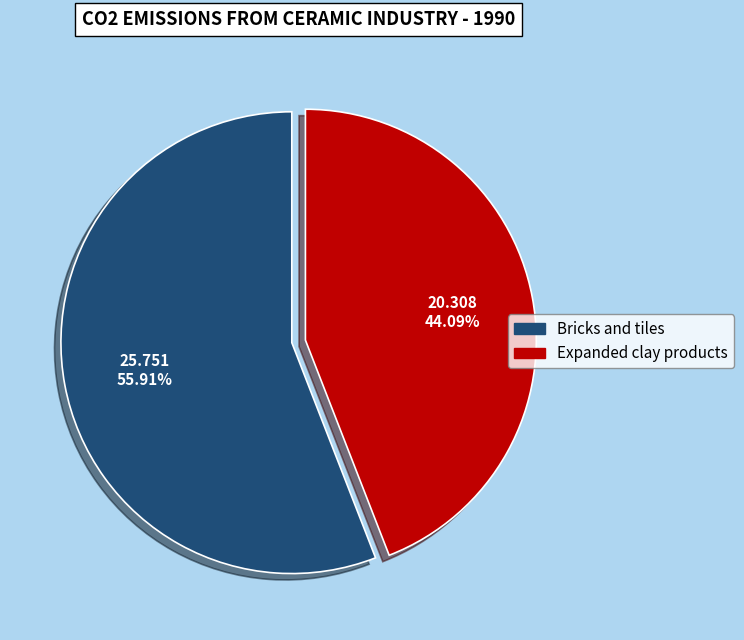

To the nearest percent, what is the difference between the Bricks and tiles and Expanded clay products slice percentages?

12%